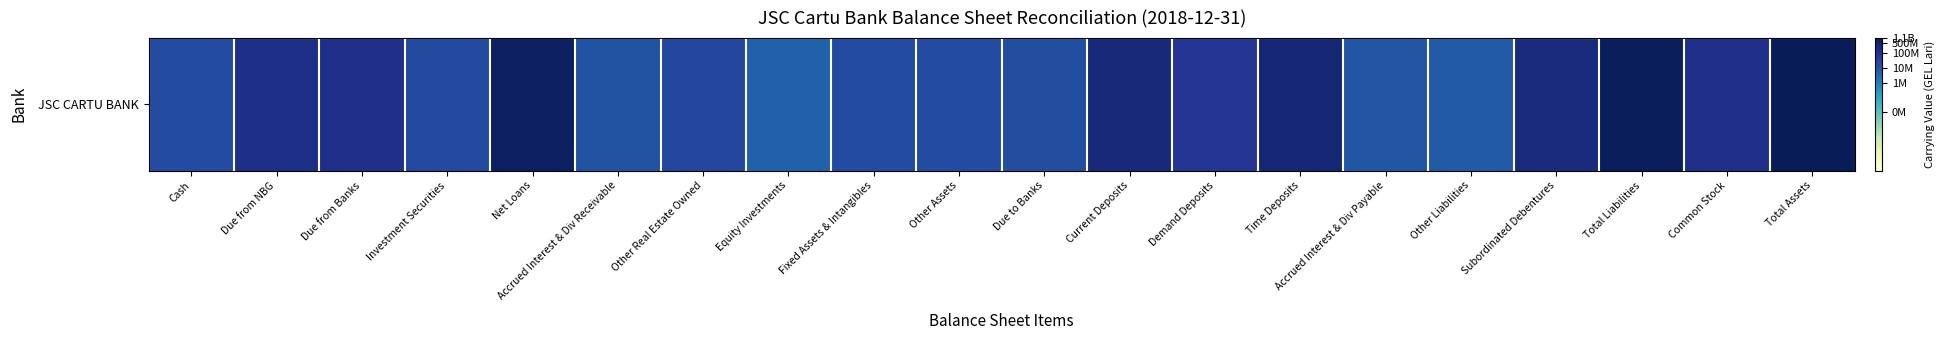

At which category does the chart reach its minimum across all series?

Equity Investments